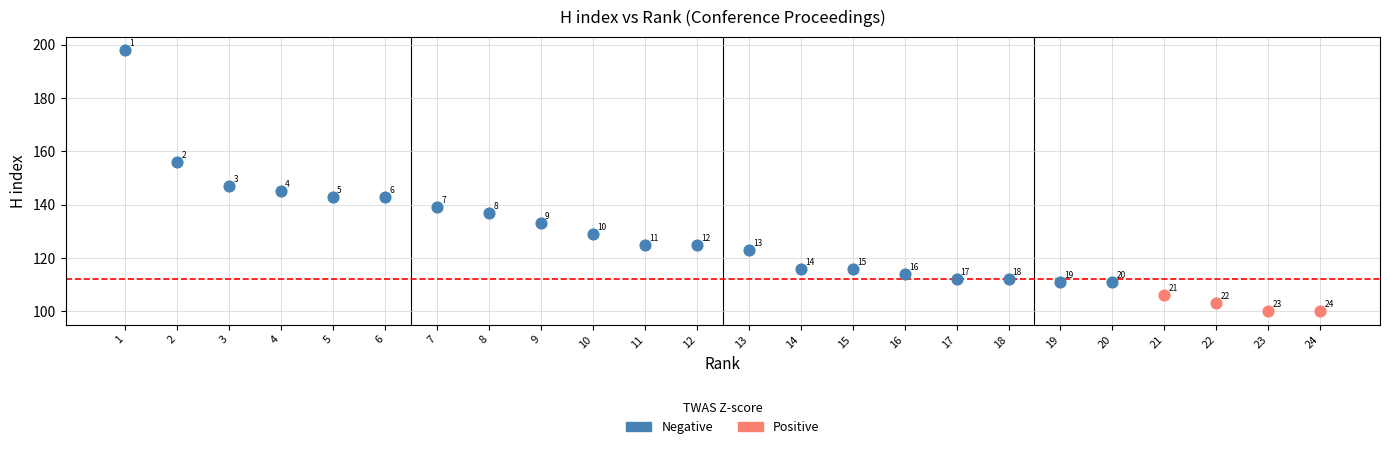

Which series has the widest spread of Y values?

Negative